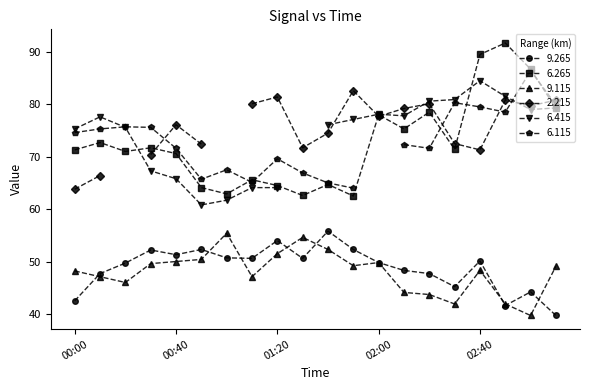

Is the value of 9.115 at 01:10 greater than the value of 9.265 at 00:10?

No